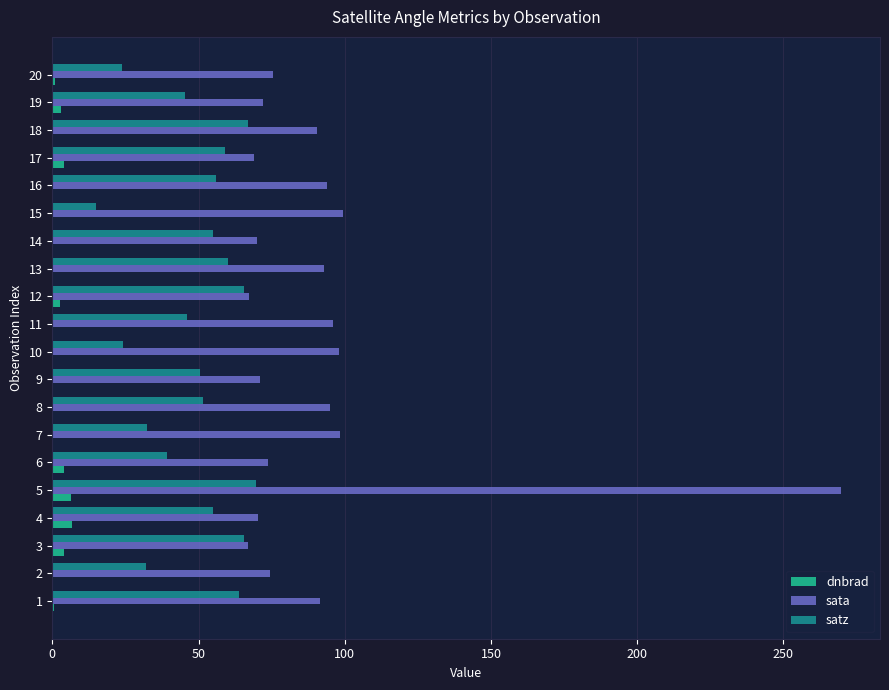

Which series changed the most between 15 and 18?

satz